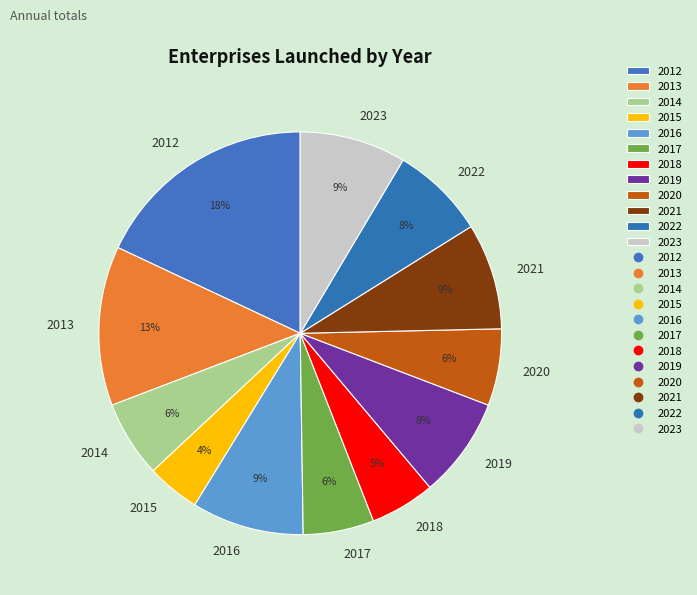

How many segments does this pie chart have?

12